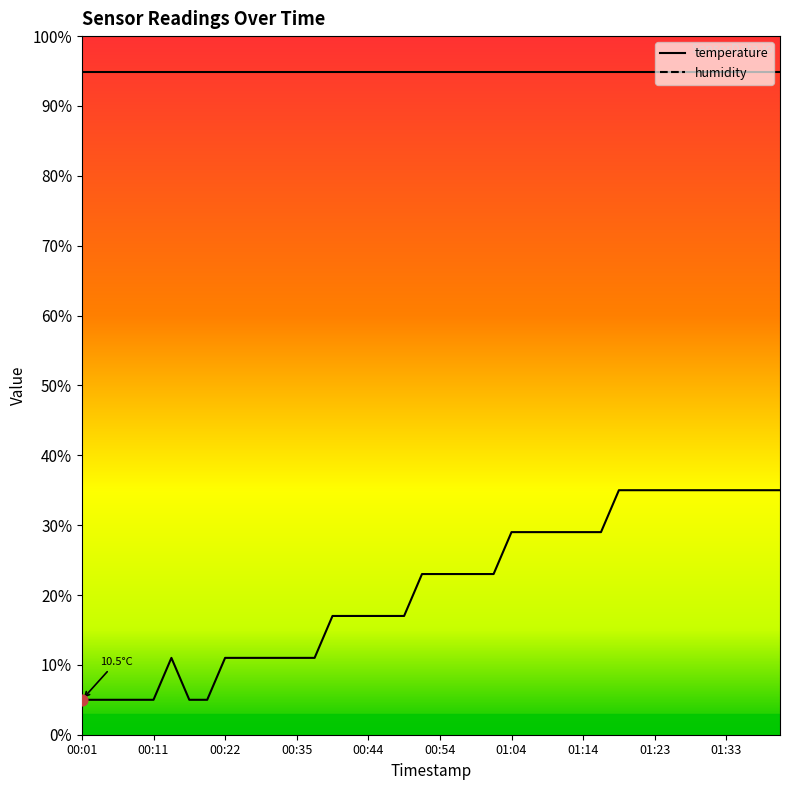

Which has a higher value, 01:09 or 00:59?

01:09